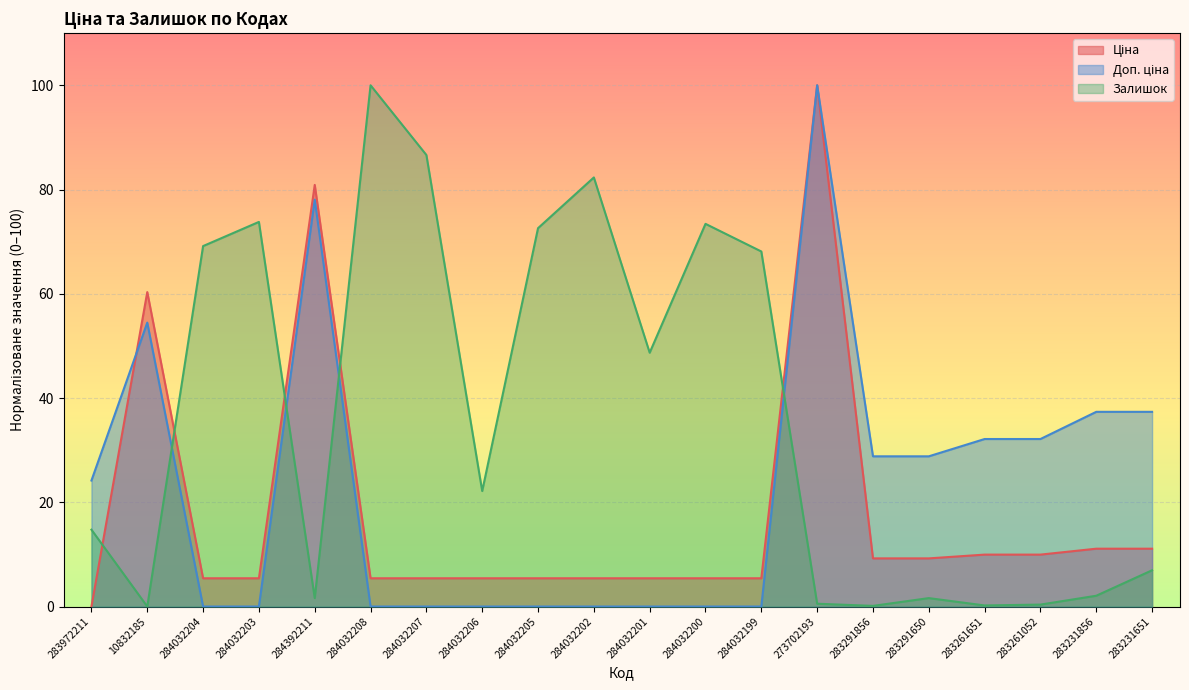

Which series changed the most between 283291650 and 283261052?

Доп. ціна